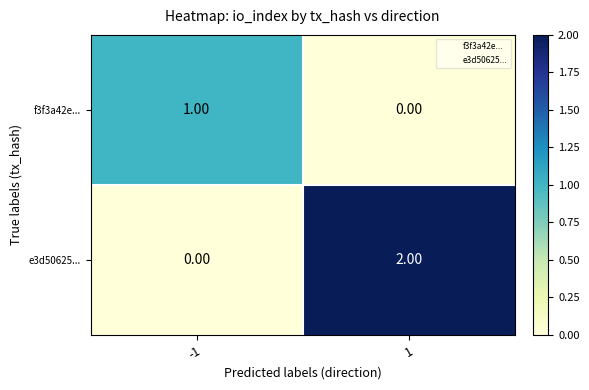

Rank the series by their maximum value, from lowest to highest.

f3f3a42e..., e3d50625...